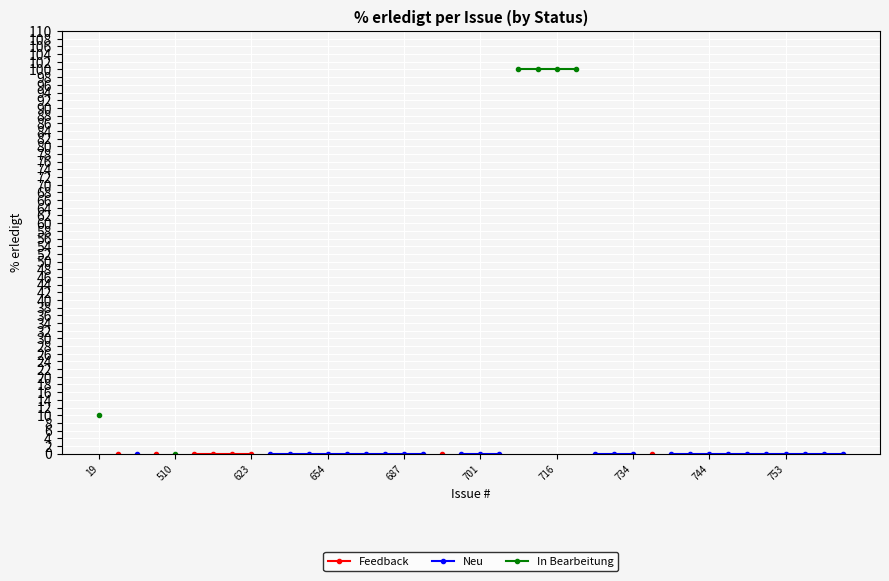

Between 21 and 701, which is larger?

701